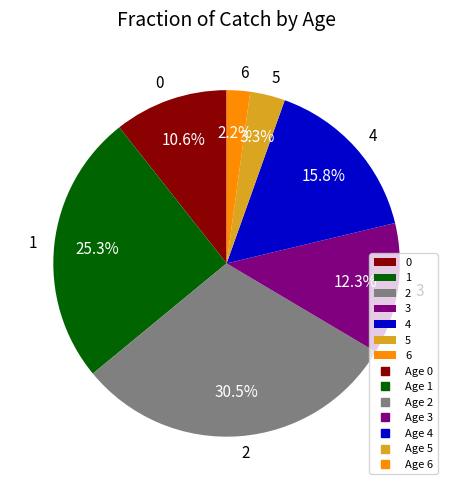

The 0 slice represents 1% of the pie. True or false?

False